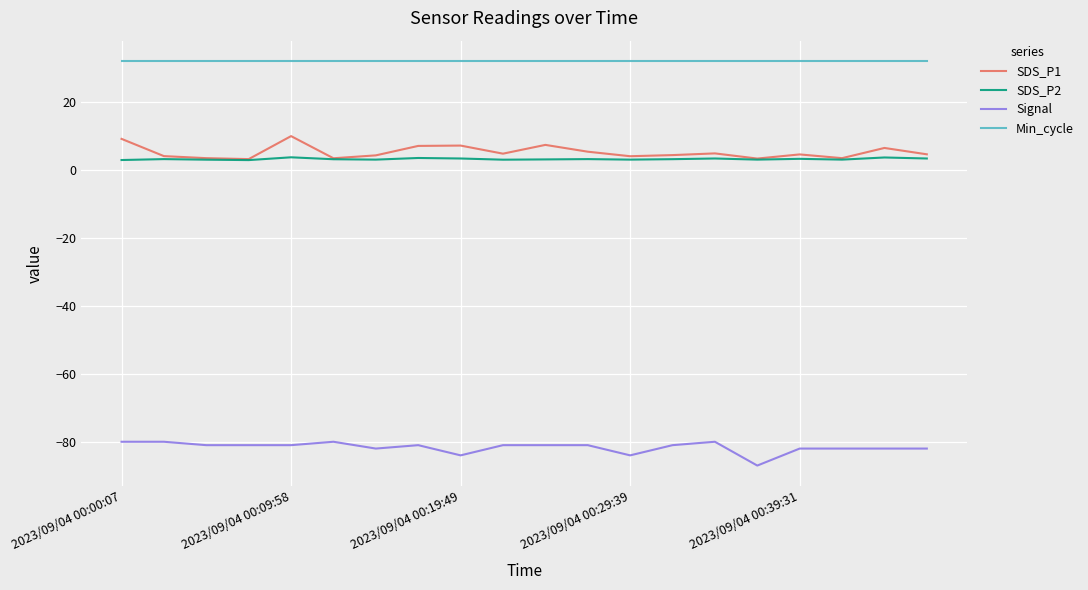

What is the minimum value shown in the chart?

-87.0